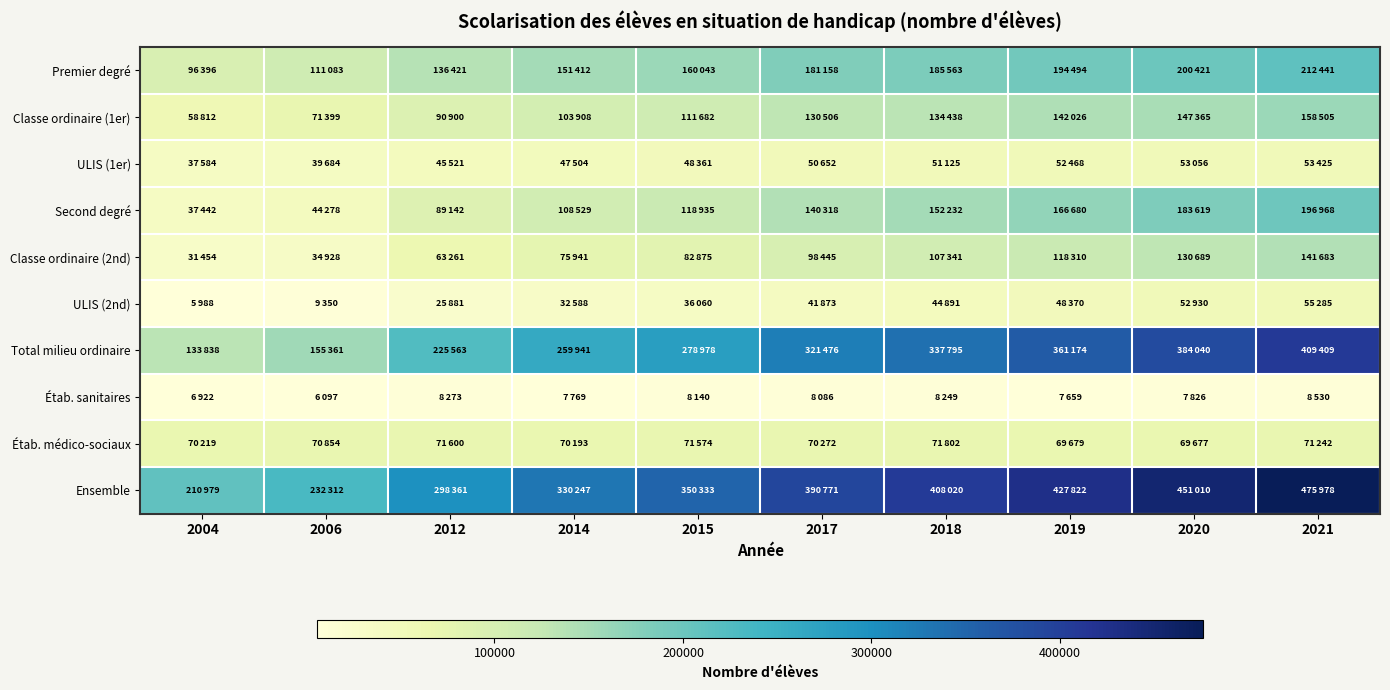

How many series are shown in this chart?

10